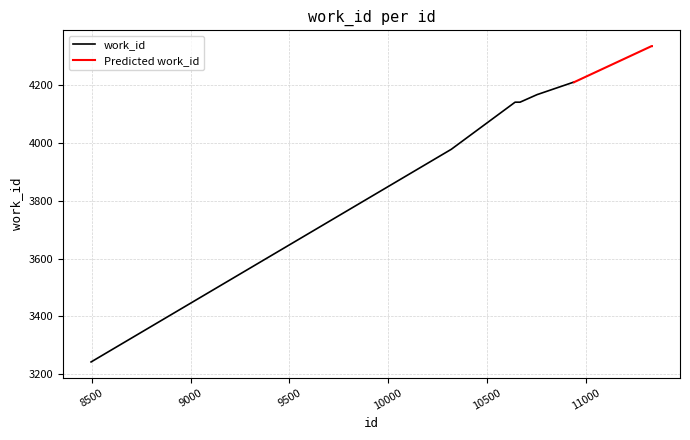

What is the change in value from 10757 to 11336?

+167